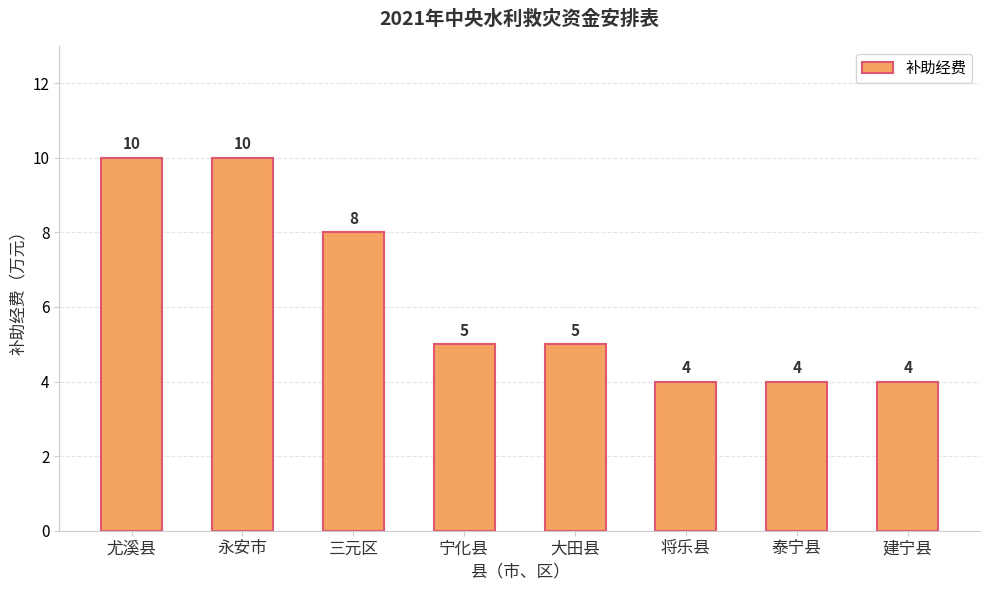

What is the smallest value displayed?

4